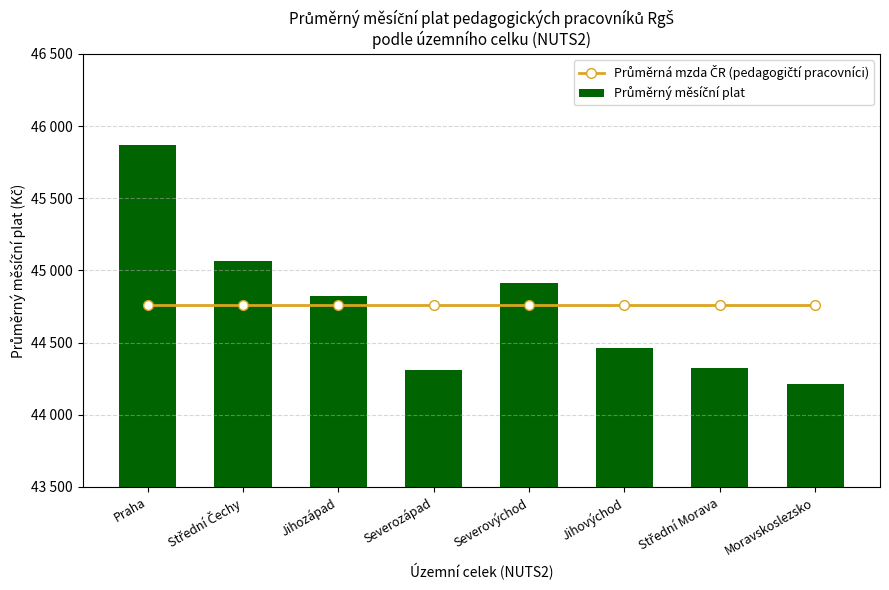

Reading left to right, transcribe all the data shown in this chart.

Průměrná mzda ČR (pedagogičtí pracovníci): Praha=44758.6	Střední Čechy=44758.6	Jihozápad=44758.6	Severozápad=44758.6	Severovýchod=44758.6	Jihovýchod=44758.6	Střední Morava=44758.6	Moravskoslezsko=44758.6
Průměrný měsíční plat: Praha=45870.8	Střední Čechy=45067.0	Jihozápad=44822.8	Severozápad=44310.3	Severovýchod=44914.1	Jihovýchod=44459.7	Střední Morava=44320.9	Moravskoslezsko=44210.7